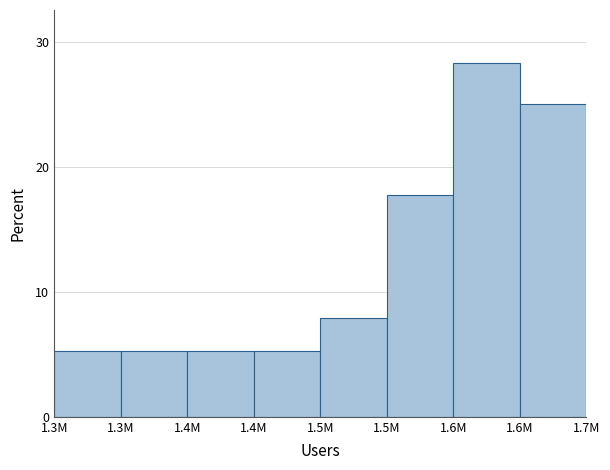

How many bars are there in total?

8